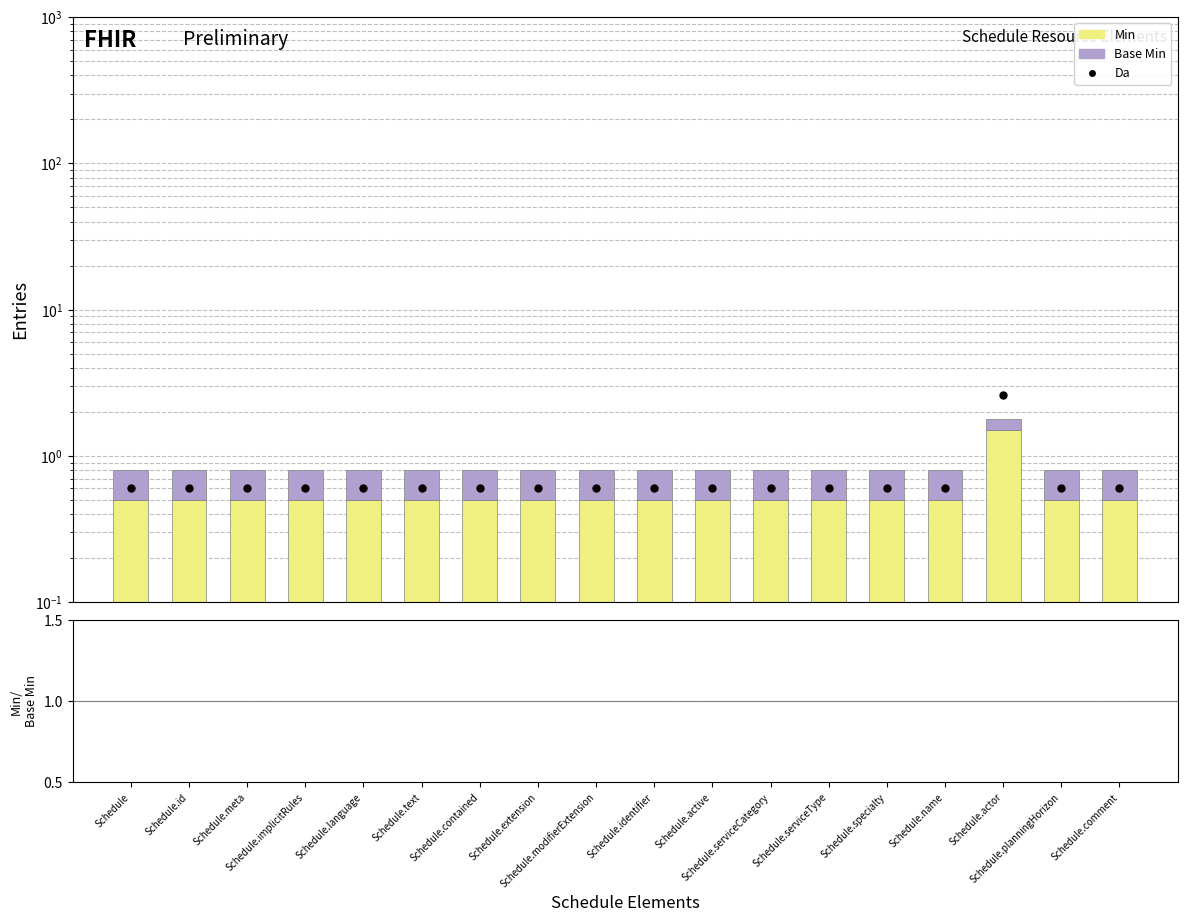

Is the value of Min at Schedule.text greater than the value of Base Min at Schedule.contained?

Yes